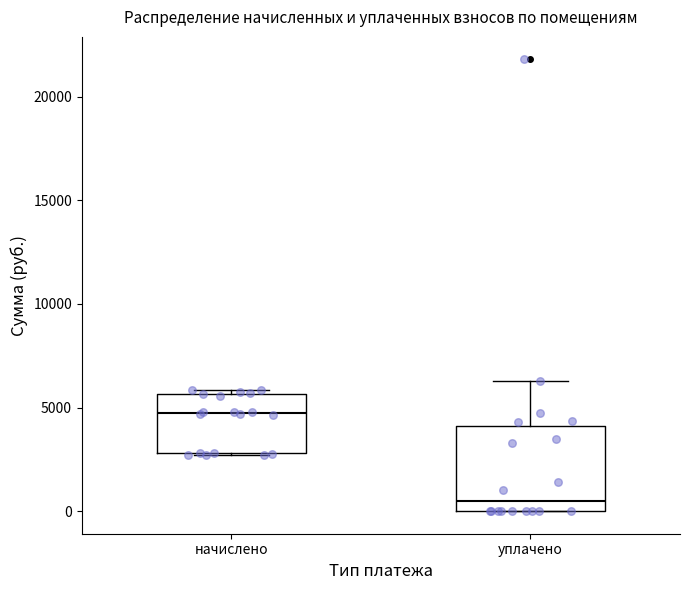

Comparing the boxes themselves (not the whiskers), which one is the tallest?

уплачено